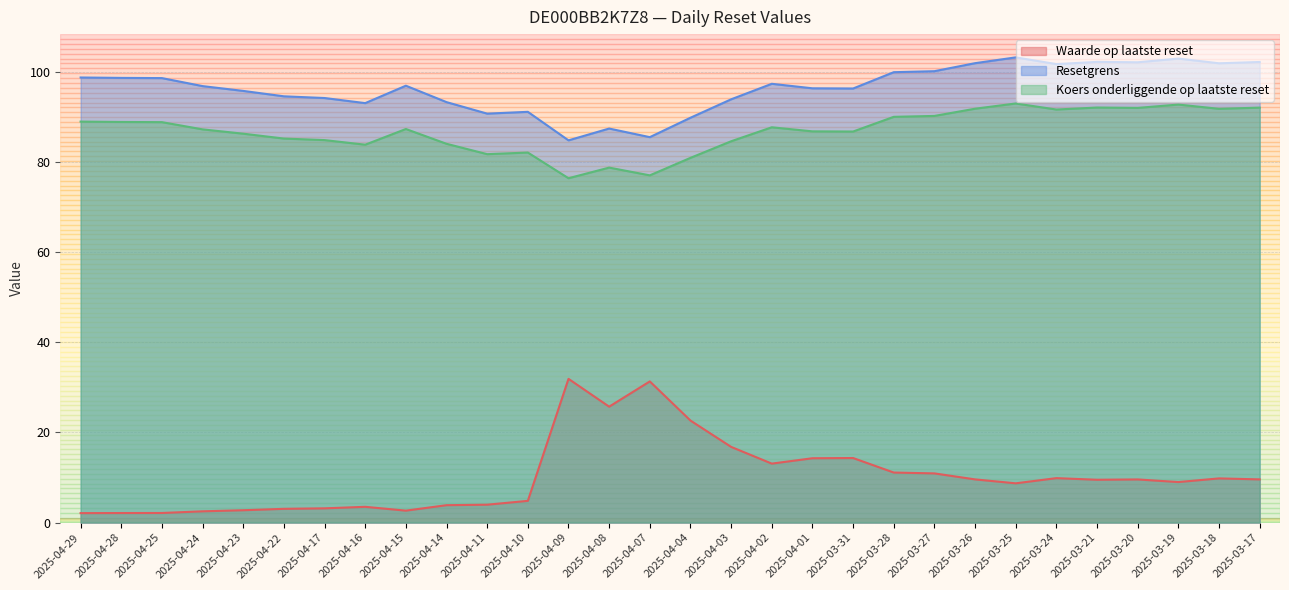

In Koers onderliggende op laatste reset, how many points are lower than both neighbors (excluding endpoints)?

8